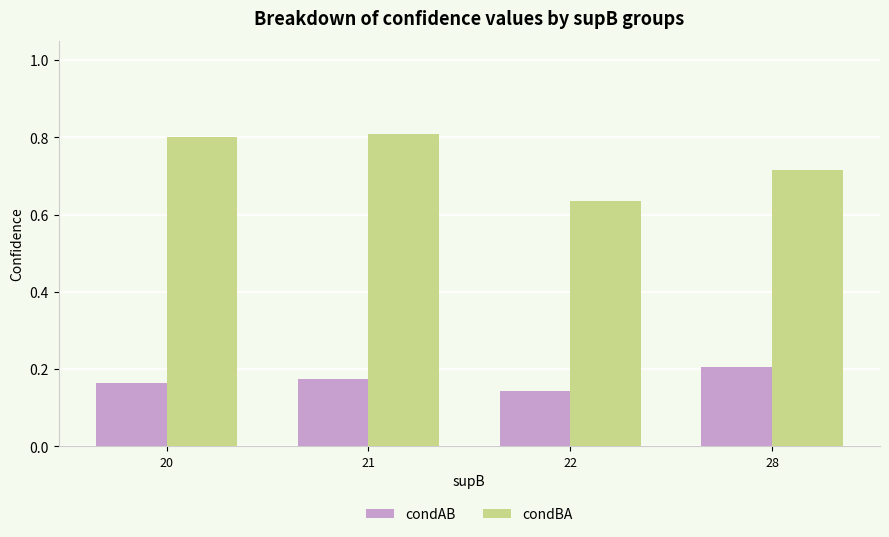

The condAB series shows 0.2 at 28. True or false?

True